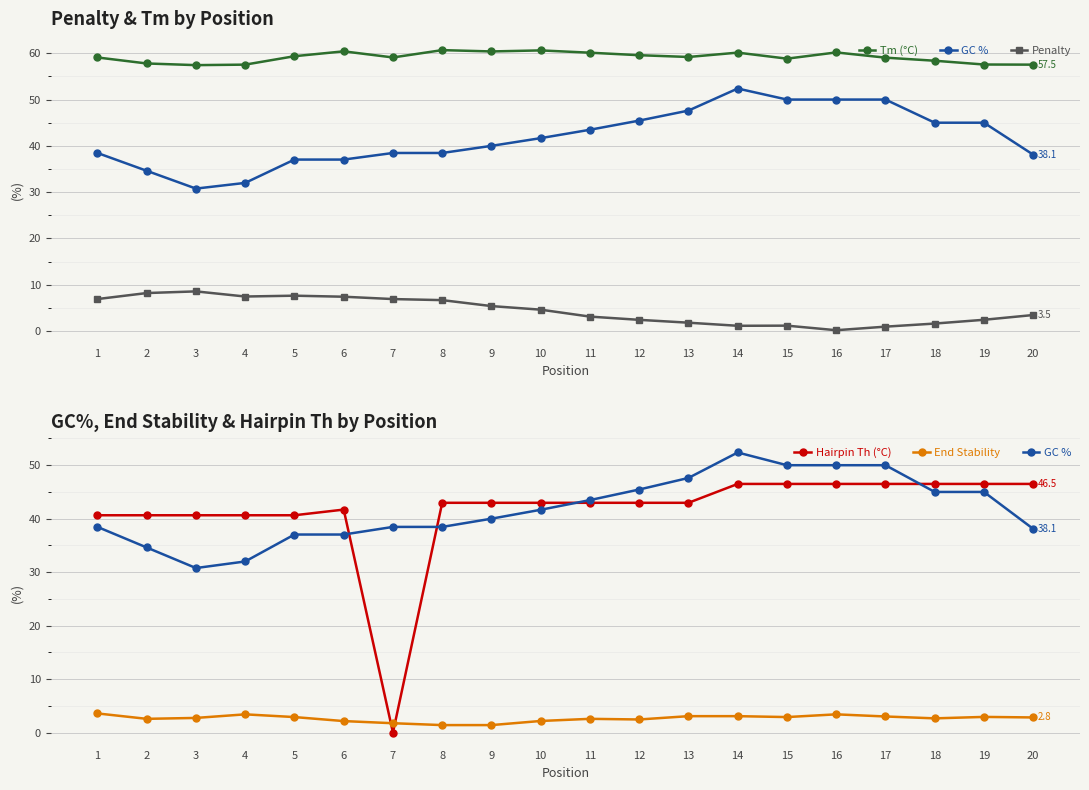

True or false: GC % and Penalty intersect in this chart.

False